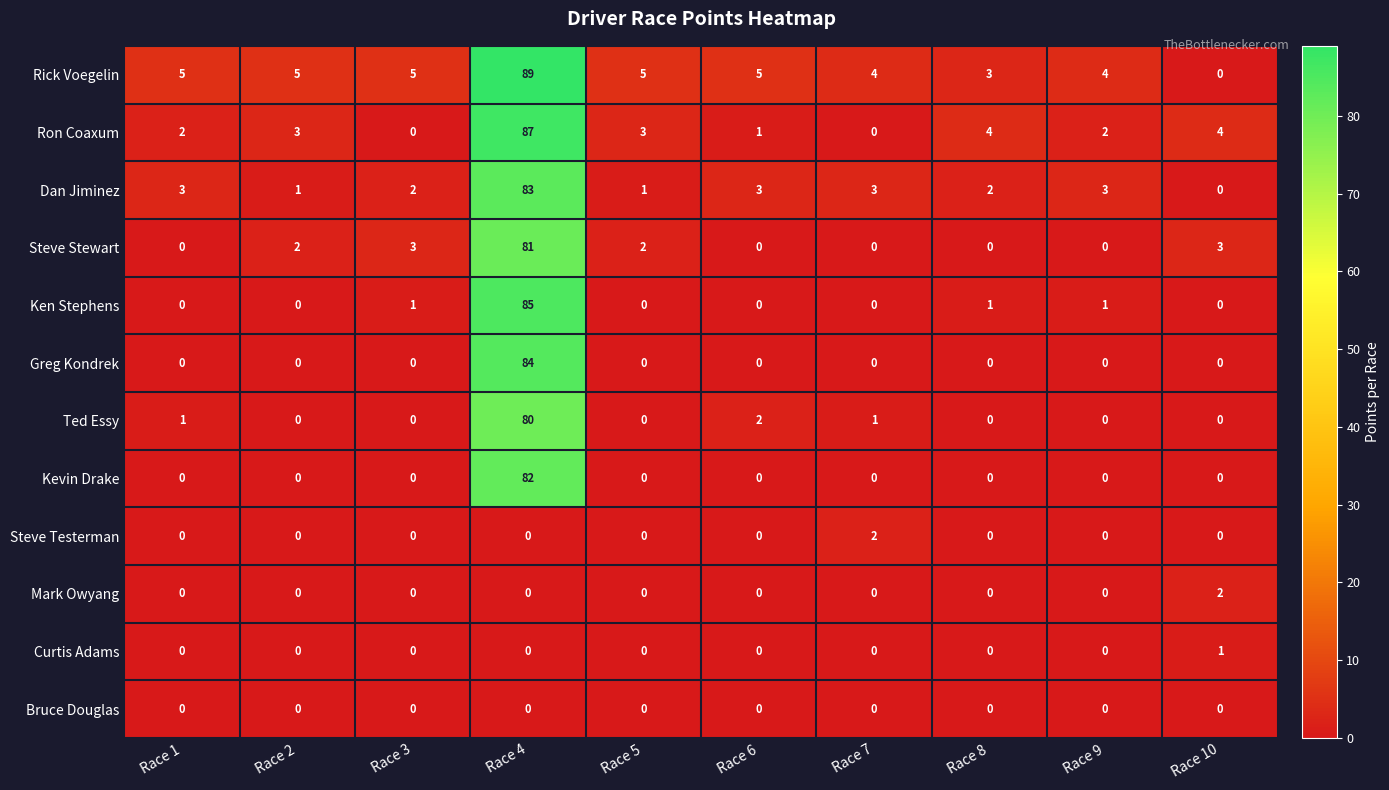

Which series has the largest total across all categories?

Rick Voegelin